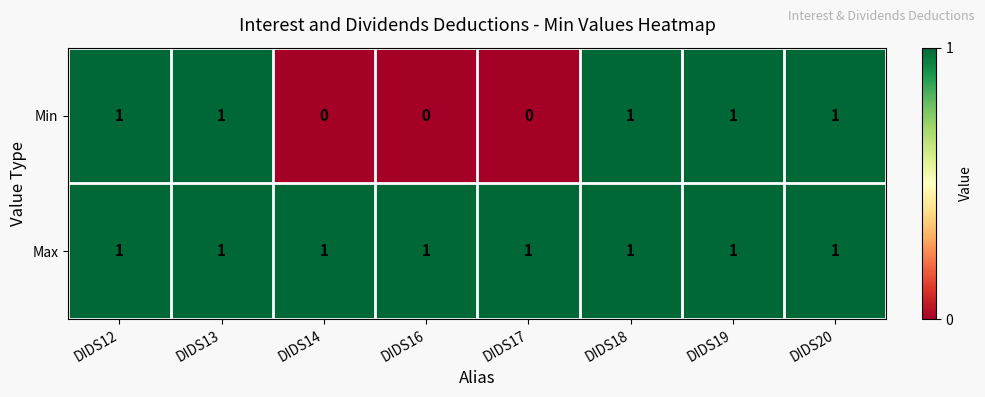

Which series has the largest total across all categories?

Max